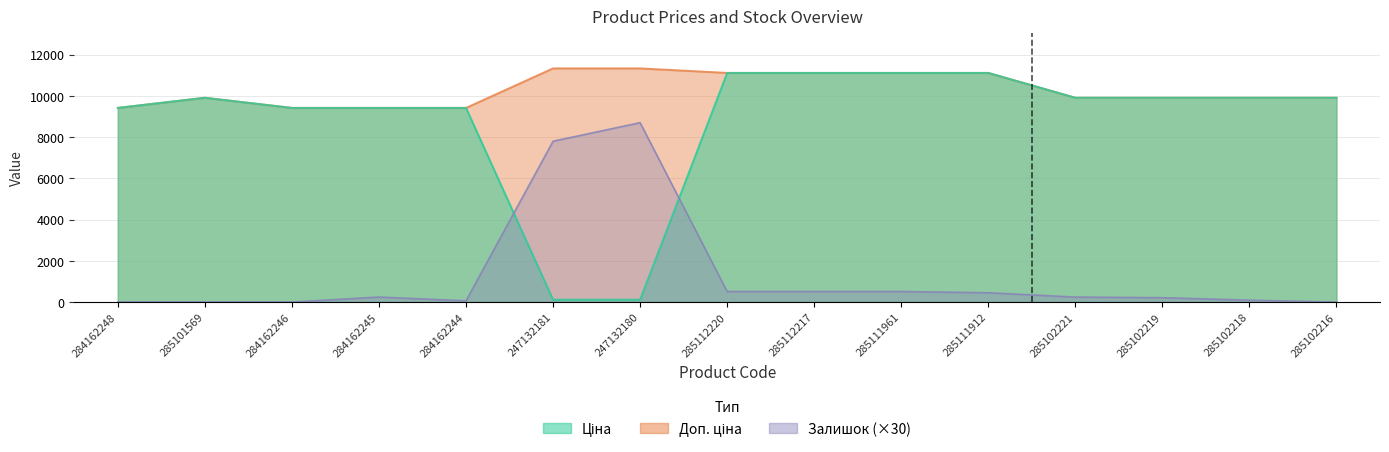

True or false: Доп. ціна has more than 0 points higher than both neighbors.

True